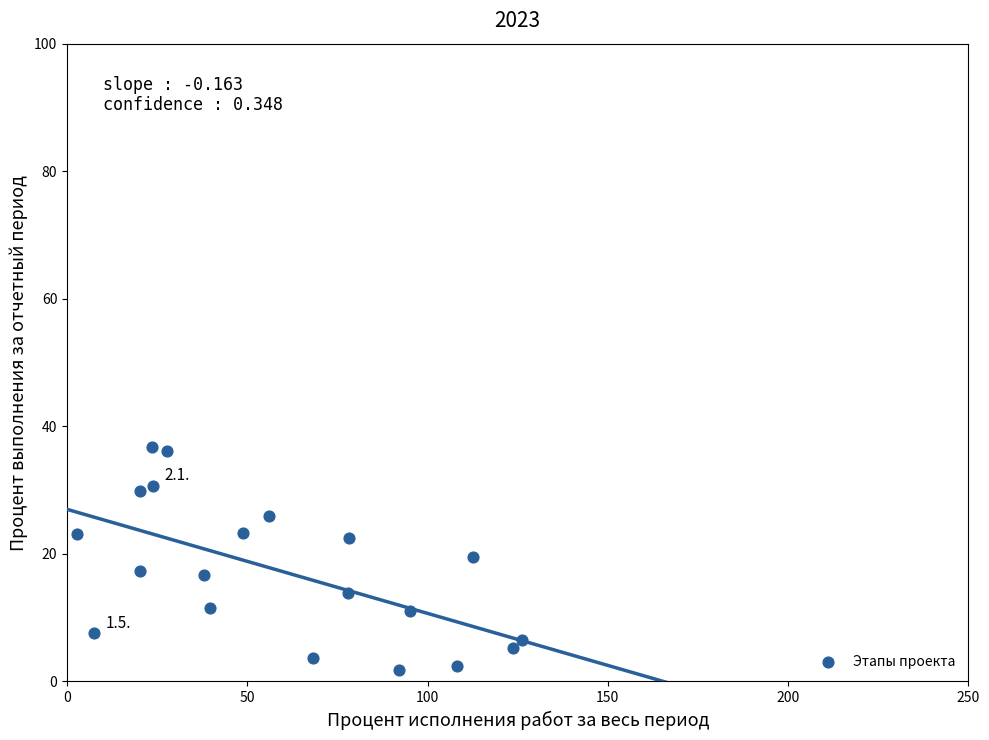

What is the range of Y values (max minus min)?

34.9